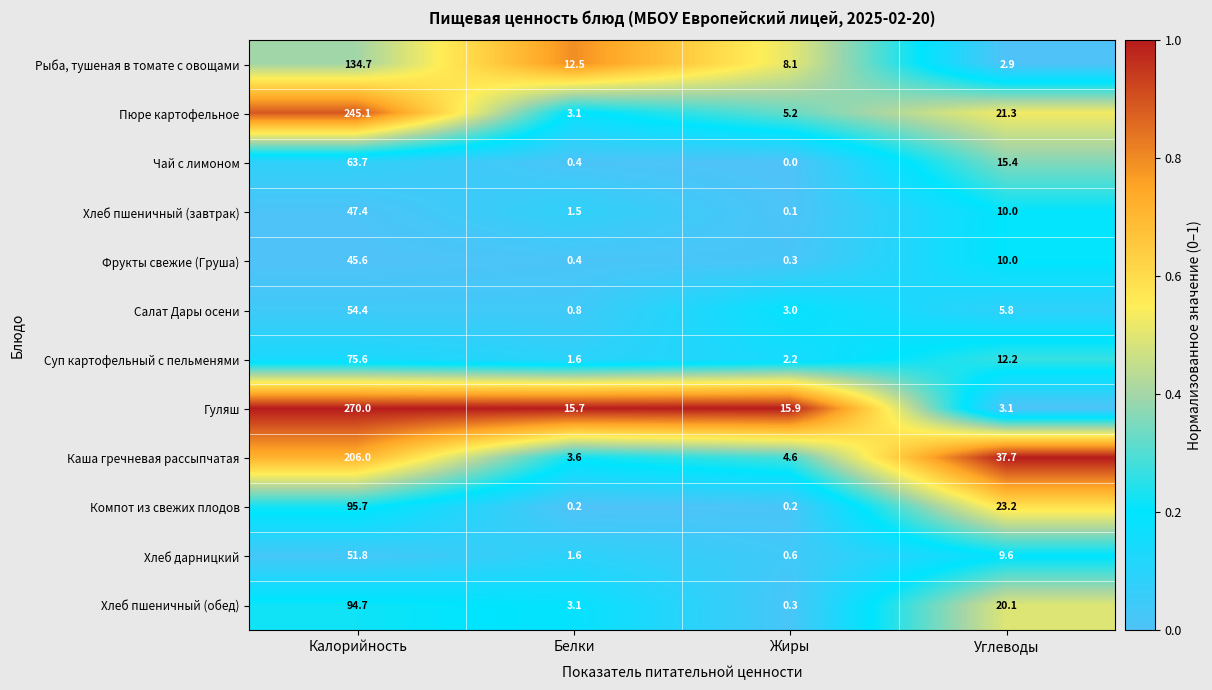

What is the maximum value shown in the chart?

270.0